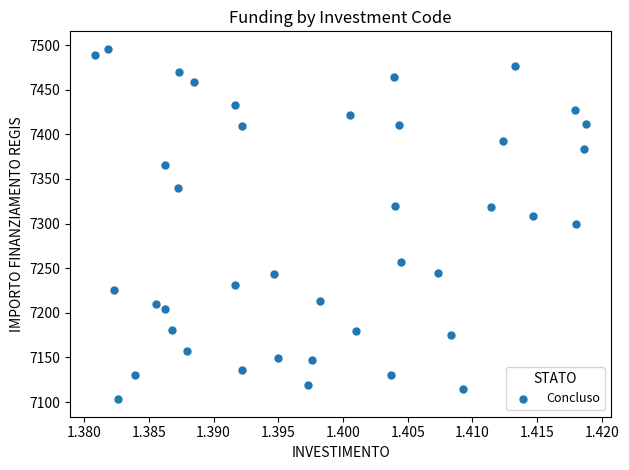

What is the range of Y values (max minus min)?

392.5